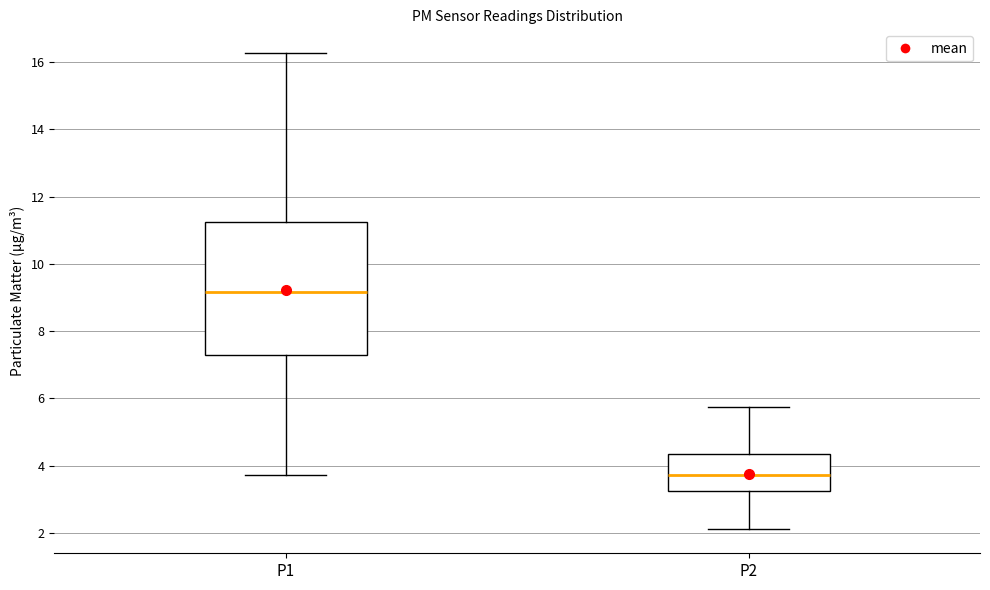

Reading left to right, read every box against the y-axis: the position of its median line, the range the box covers, and the ends of its whiskers. The values are not printed on the chart, so give them approximately, as read against the axis.

P1: median 9.2, box 7.2 to 11.2, whiskers 3.8 to 16.2
P2: median 3.8, box 3.2 to 4.4, whiskers 2.2 to 5.8